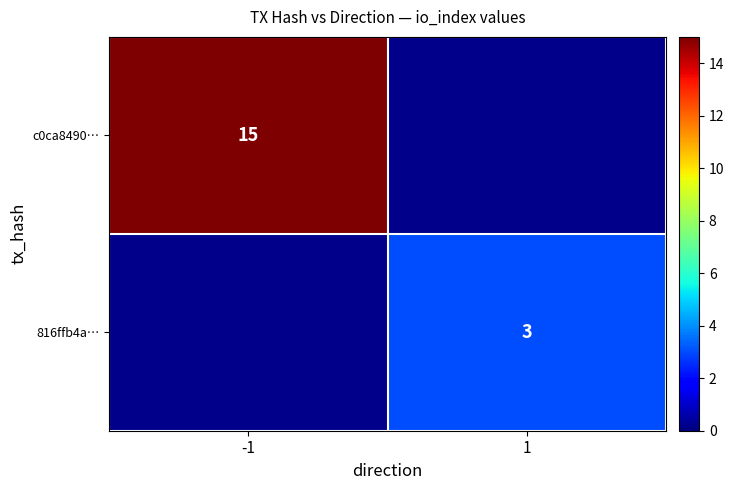

The 816ffb4a… series shows 1 at 1. True or false?

False